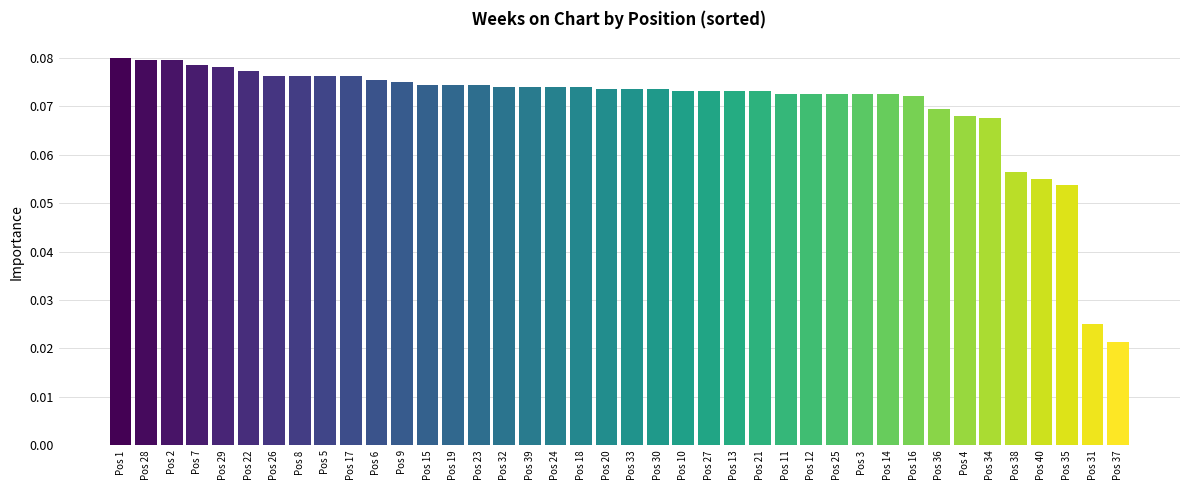

Are the bars horizontal?

No